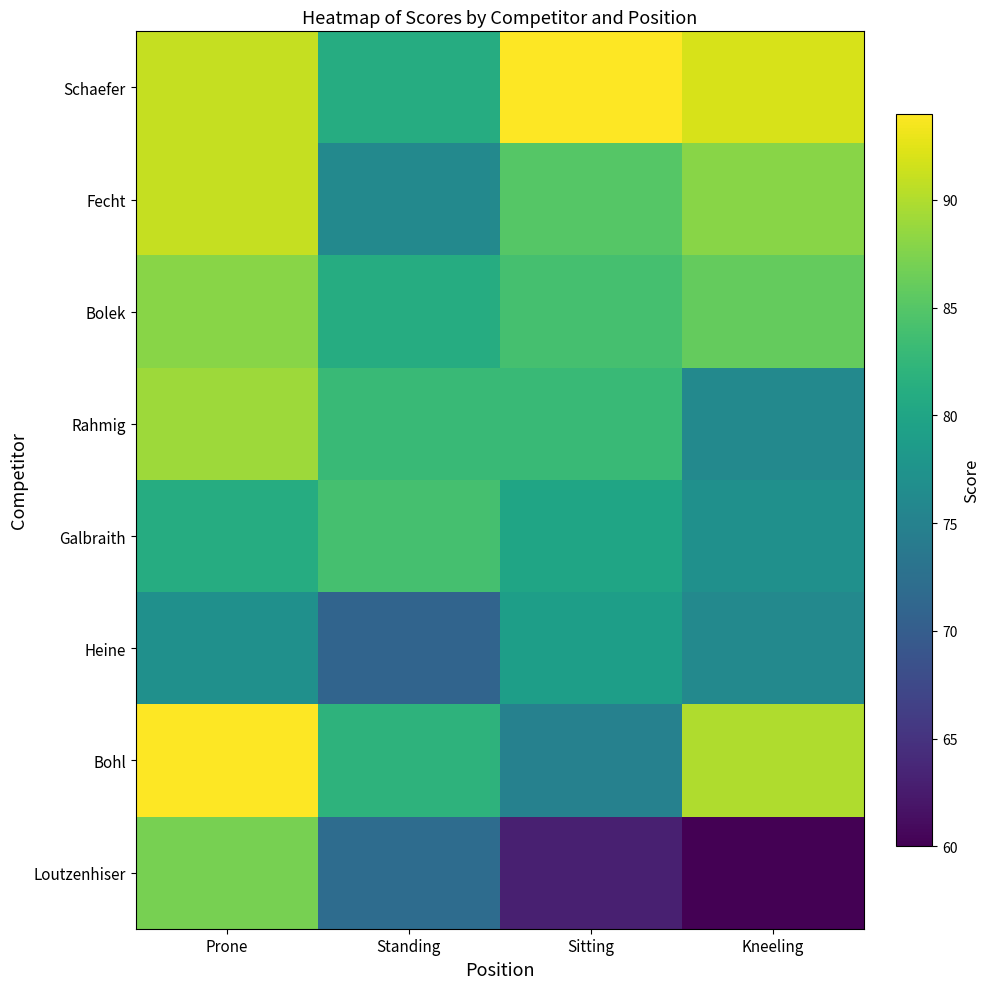

Which category has the lowest value across all series?

Kneeling